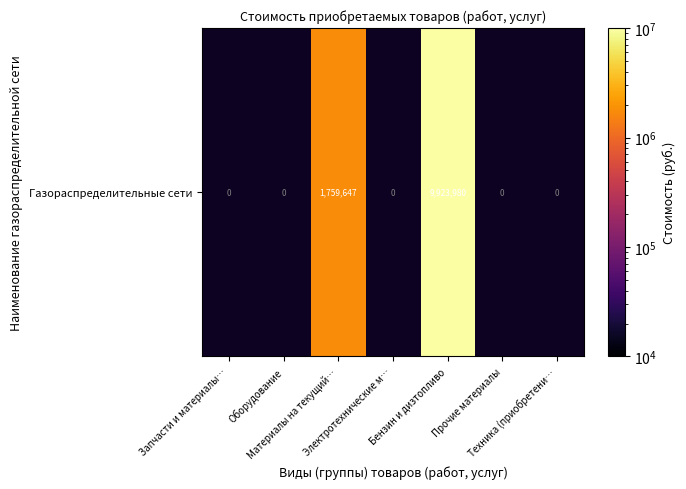

What is the greatest value displayed?

9923980.4